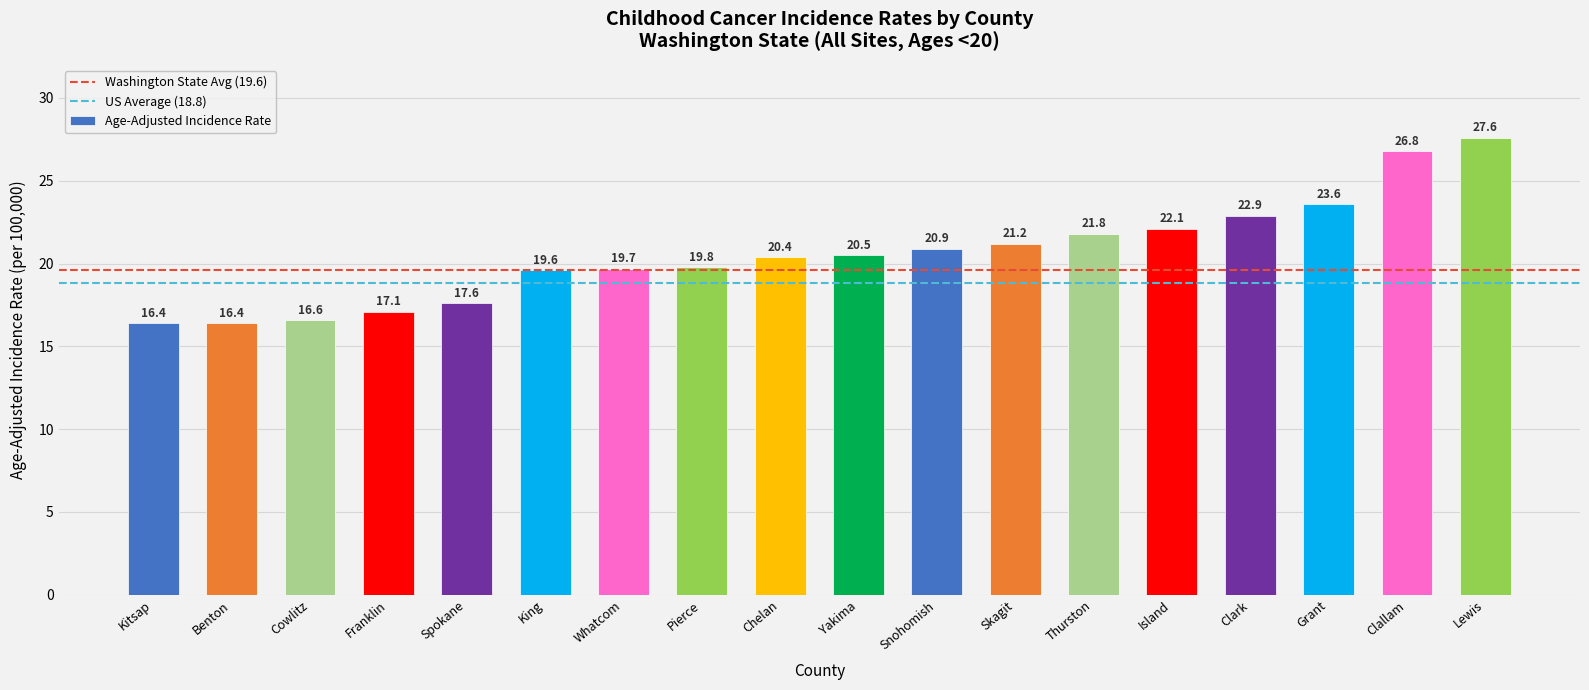

How many values are below 20?

8